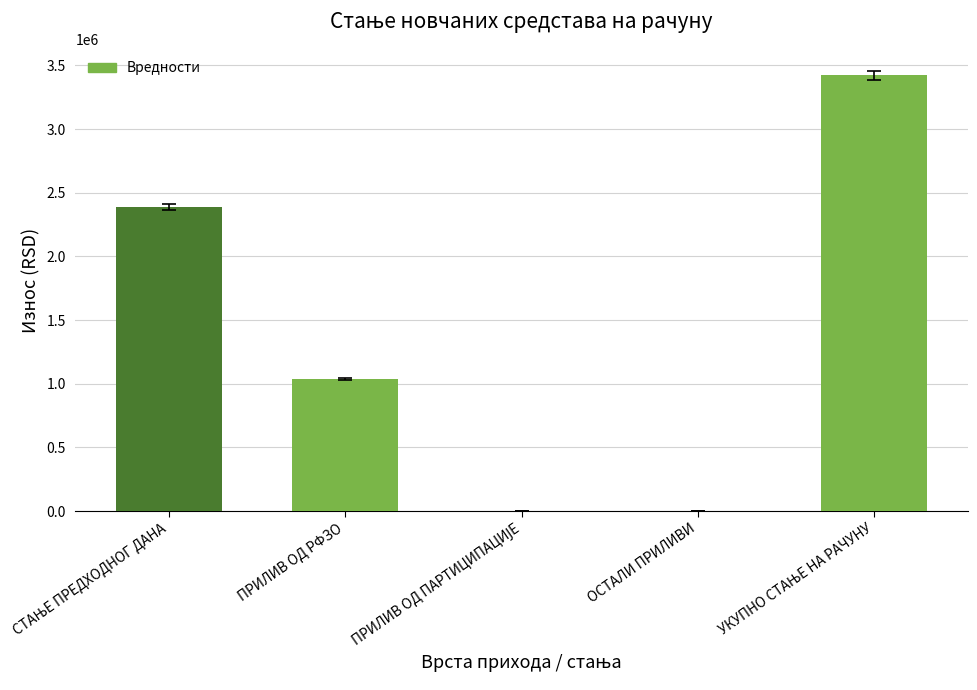

Are the bars horizontal?

No